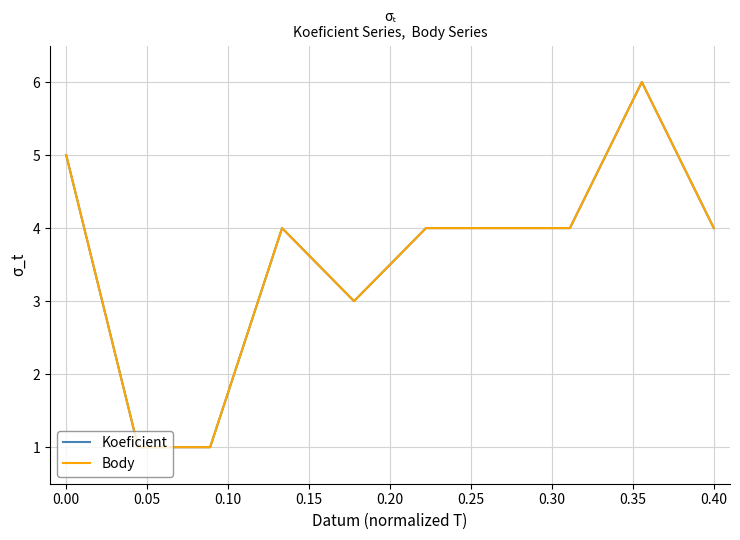

What is the label of the 9th point from the left?

0.35